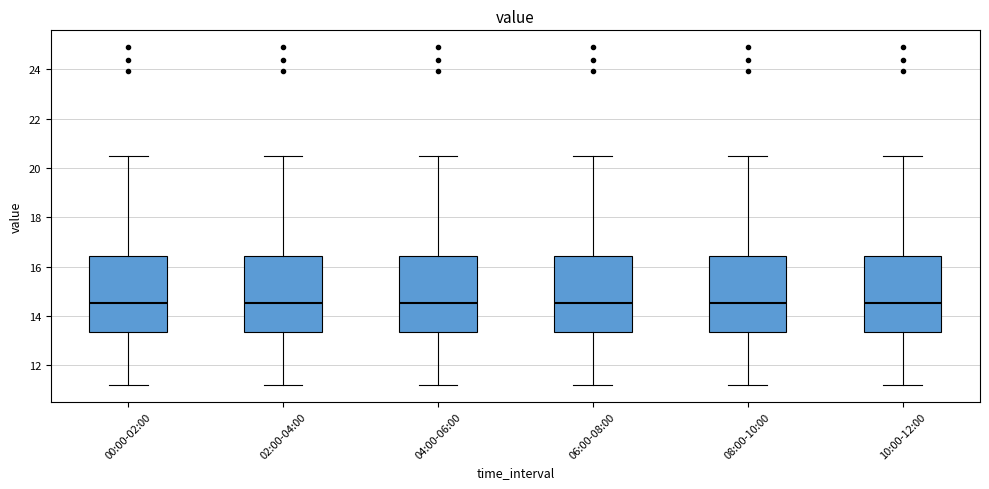

Reading left to right, read every box against the y-axis: the position of its median line, the range the box covers, and the ends of its whiskers. The values are not printed on the chart, so give them approximately, as read against the axis.

00:00-02:00: median 14.6, box 13.4 to 16.4, whiskers 11.2 to 20.4
02:00-04:00: median 14.6, box 13.4 to 16.4, whiskers 11.2 to 20.4
04:00-06:00: median 14.6, box 13.4 to 16.4, whiskers 11.2 to 20.4
06:00-08:00: median 14.6, box 13.4 to 16.4, whiskers 11.2 to 20.4
08:00-10:00: median 14.6, box 13.4 to 16.4, whiskers 11.2 to 20.4
10:00-12:00: median 14.6, box 13.4 to 16.4, whiskers 11.2 to 20.4